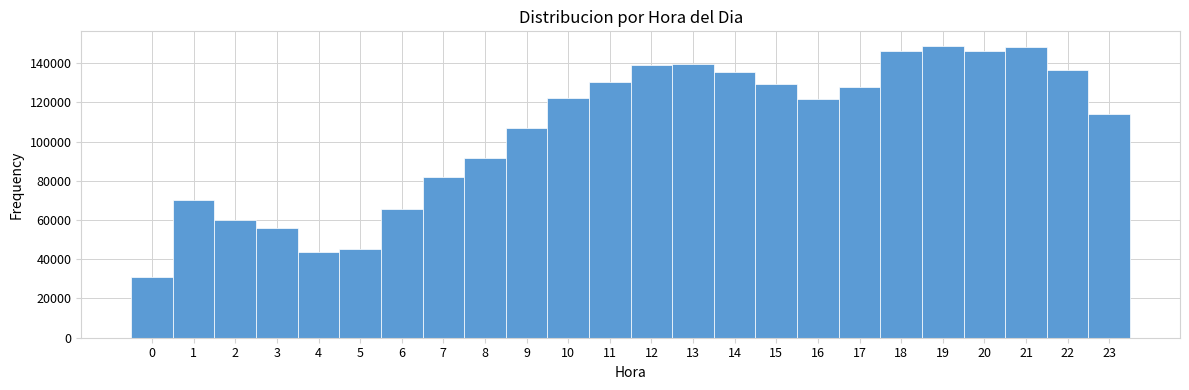

Reading left to right, transcribe this chart: for each bar, give the range it covers on the x-axis and its height. The values are not printed on the chart, so give them approximately, as read against the axis.

-0.5 to 0.5: 32000
0.5 to 1.5: 70000
1.5 to 2.5: 60000
2.5 to 3.5: 56000
3.5 to 4.5: 44000
4.5 to 5.5: 46000
5.5 to 6.5: 66000
6.5 to 7.5: 82000
7.5 to 8.5: 92000
8.5 to 9.5: 106000
9.5 to 10.5: 122000
10.5 to 11.5: 130000
11.5 to 12.5: 138000
12.5 to 13.5: 140000
13.5 to 14.5: 136000
14.5 to 15.5: 130000
15.5 to 16.5: 122000
16.5 to 17.5: 128000
17.5 to 18.5: 146000
18.5 to 19.5: 148000
19.5 to 20.5: 146000
20.5 to 21.5: 148000
21.5 to 22.5: 136000
22.5 to 23.5: 114000